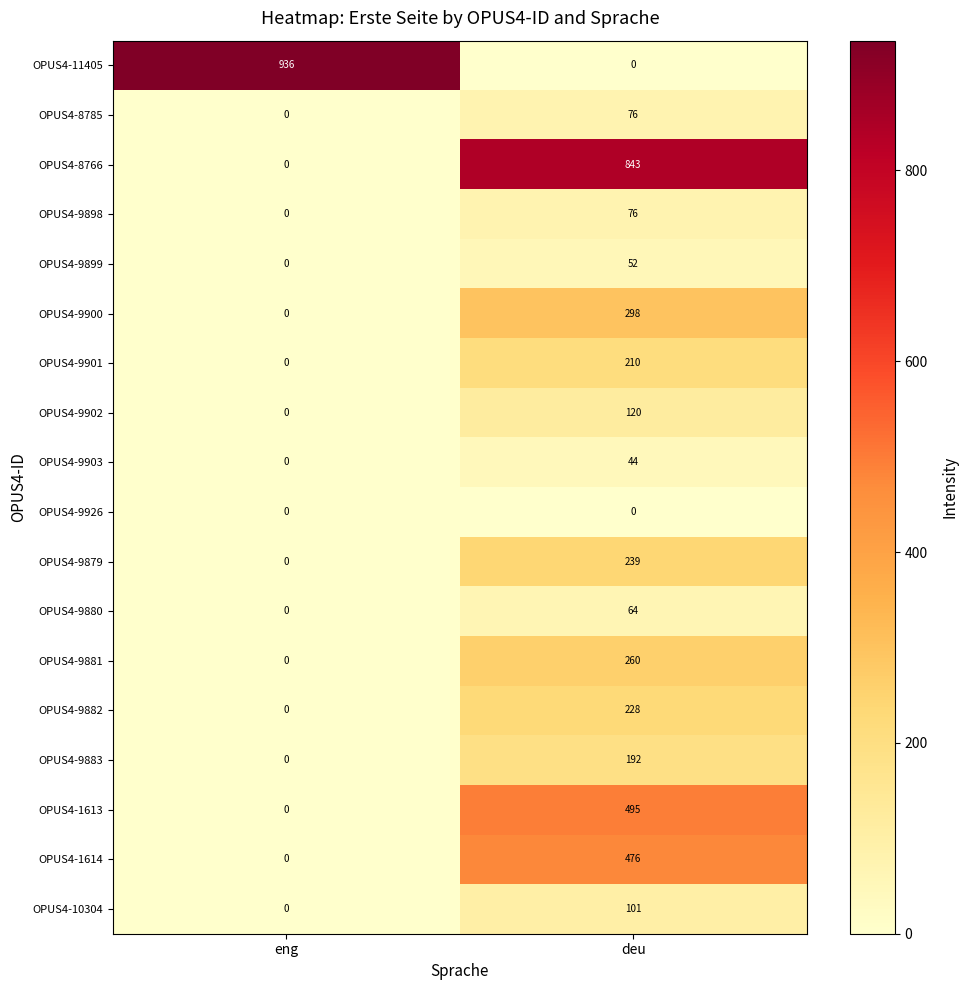

List the series in order of their peak value, lowest first.

OPUS4-9926, OPUS4-9903, OPUS4-9899, OPUS4-9880, OPUS4-8785, OPUS4-9898, OPUS4-10304, OPUS4-9902, OPUS4-9883, OPUS4-9901, OPUS4-9882, OPUS4-9879, OPUS4-9881, OPUS4-9900, OPUS4-1614, OPUS4-1613, OPUS4-8766, OPUS4-11405